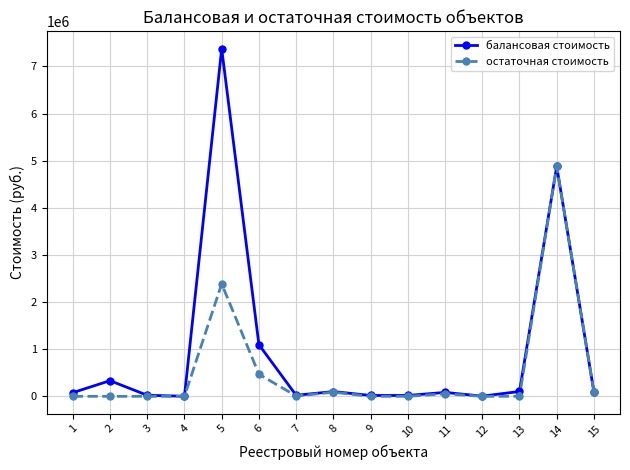

Is this an area chart (filled region under the line)?

No